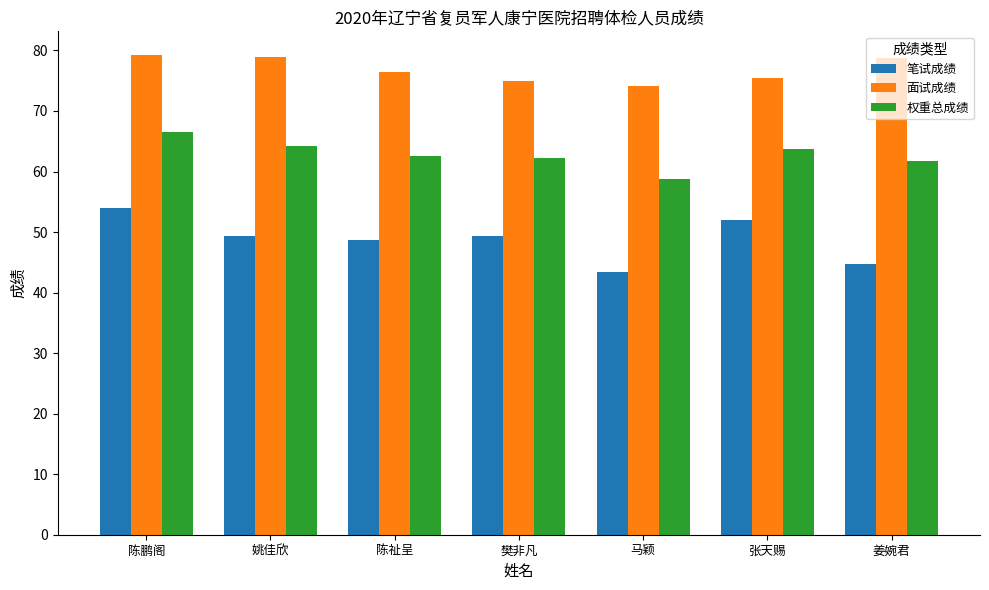

Which label corresponds to the smallest value in the chart?

马颖